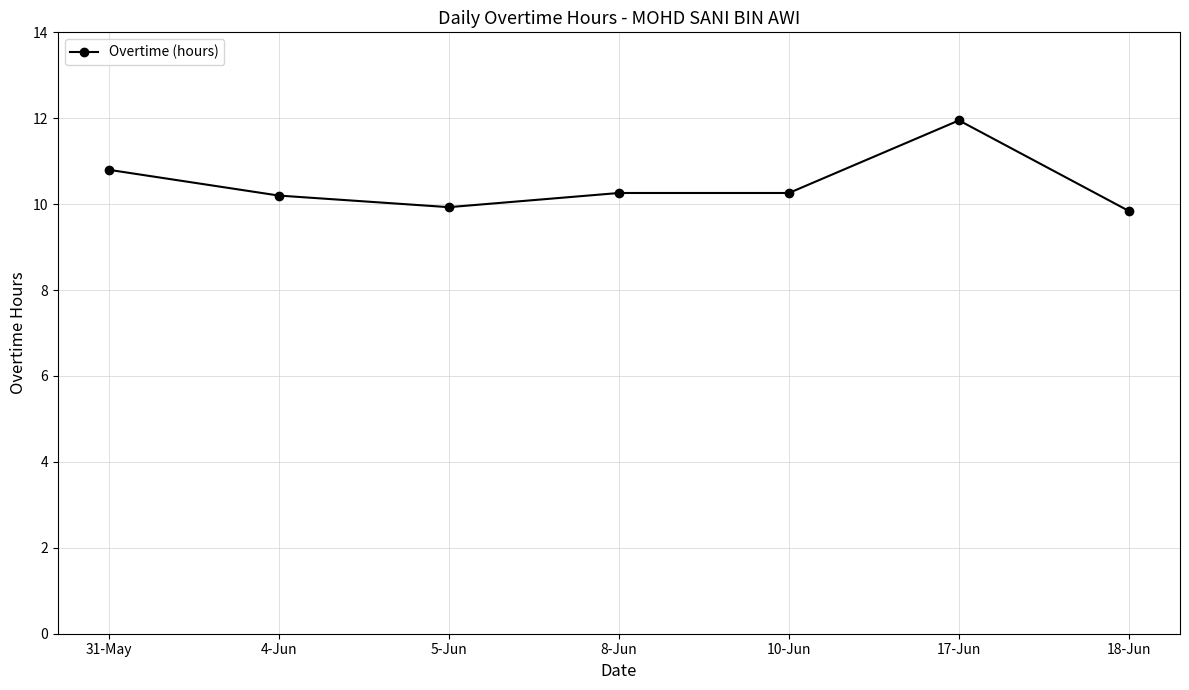

True or false: the data has more than 2 interior local peaks.

False